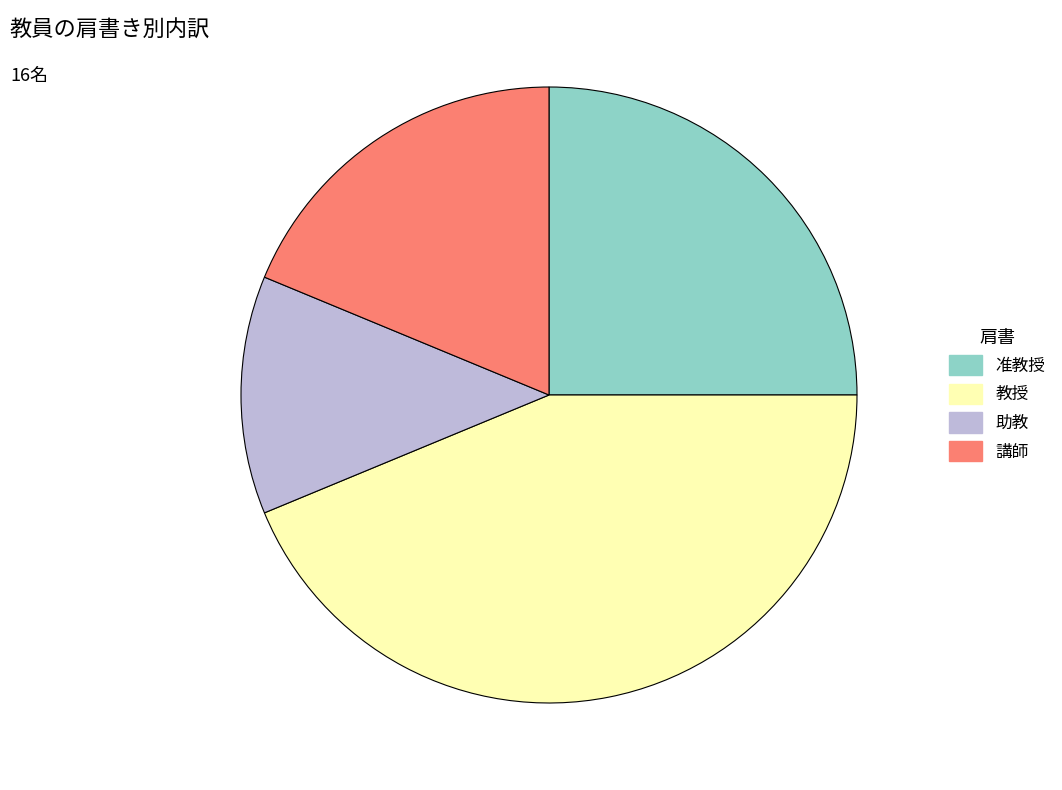

Does 教授 account for over 50% of the chart?

No